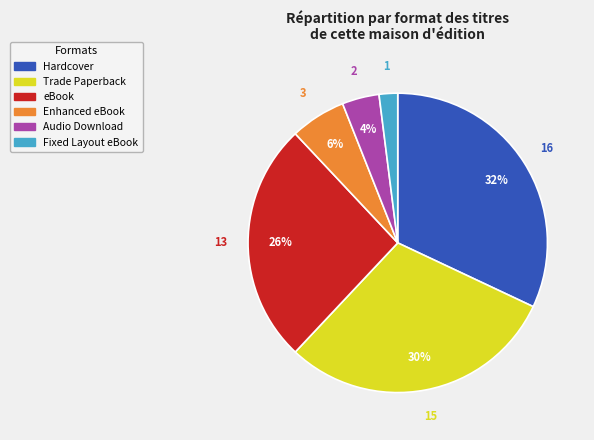

Which category has the biggest portion of the pie?

Hardcover